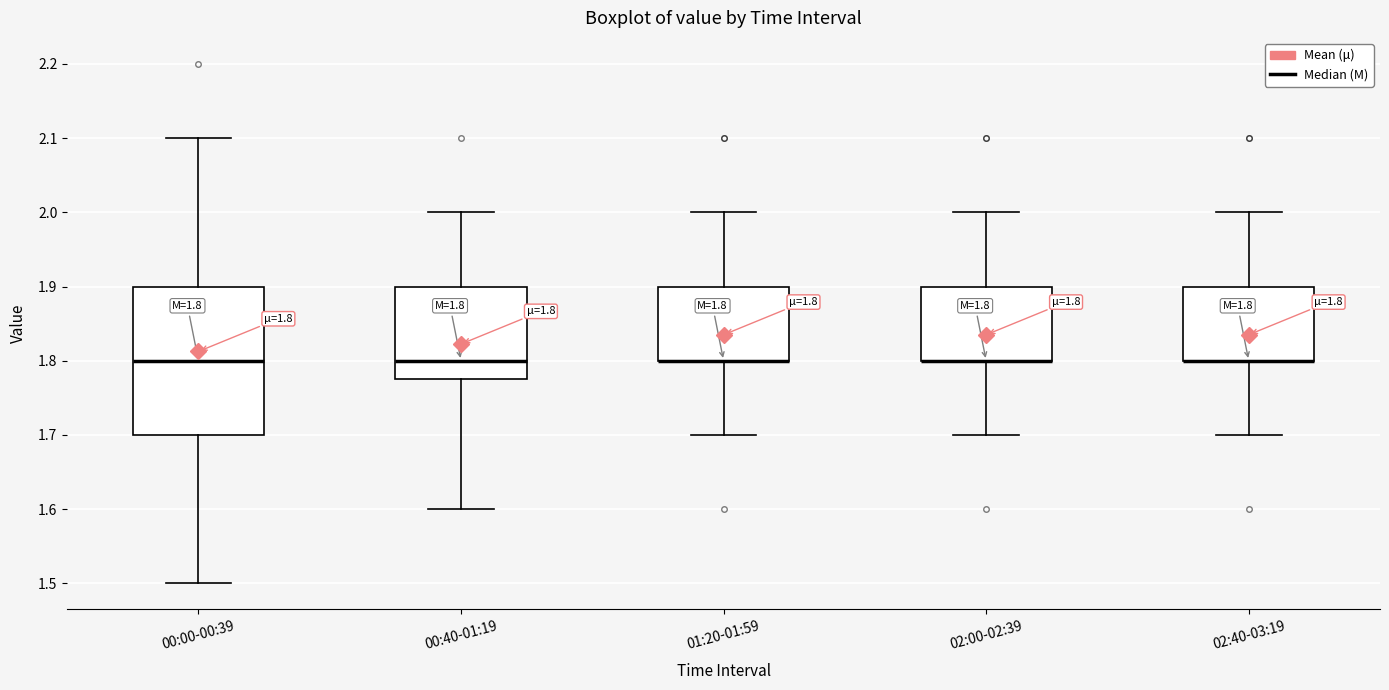

Comparing the boxes themselves (not the whiskers), which one is the tallest?

00:00-00:39